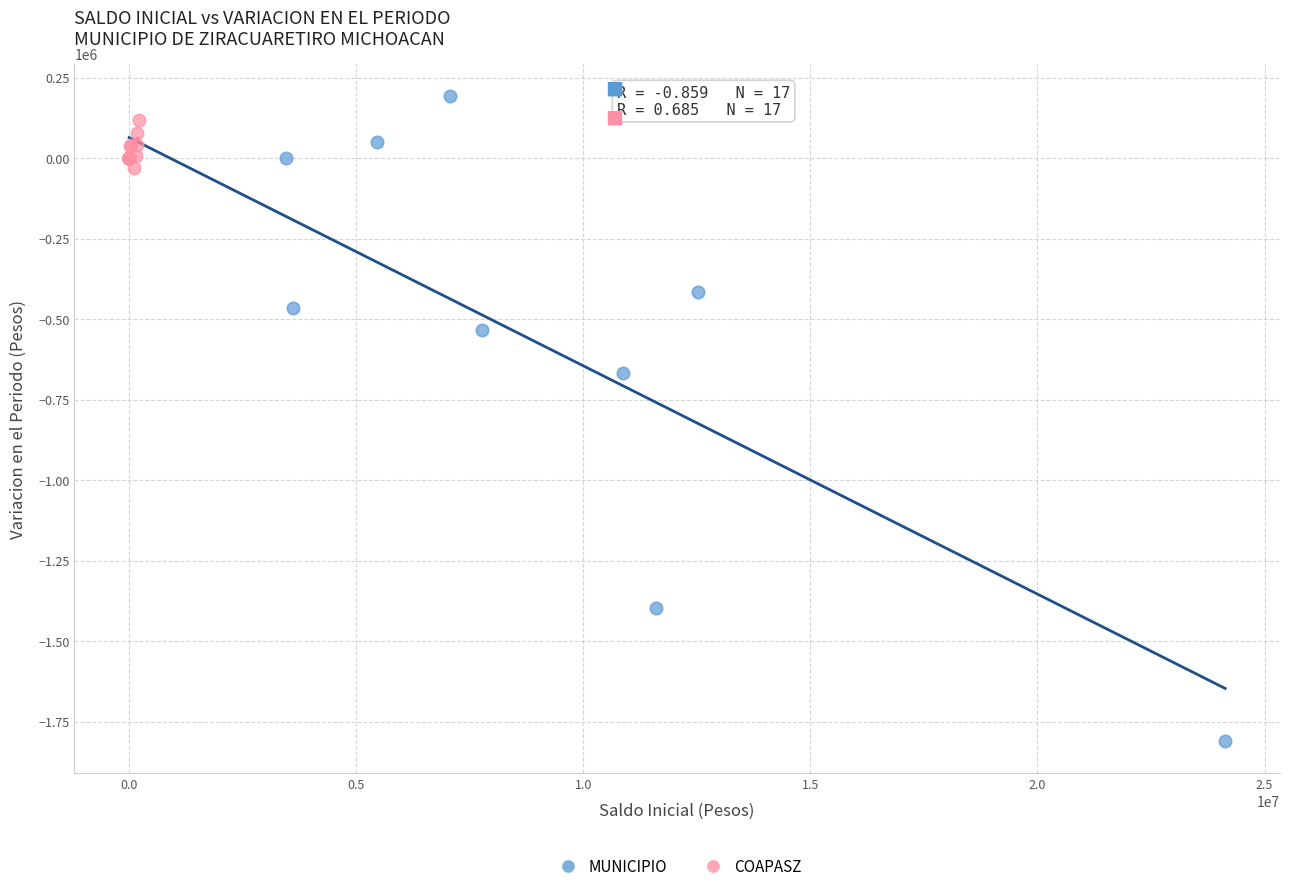

Which series reaches the minimum Y coordinate?

MUNICIPIO